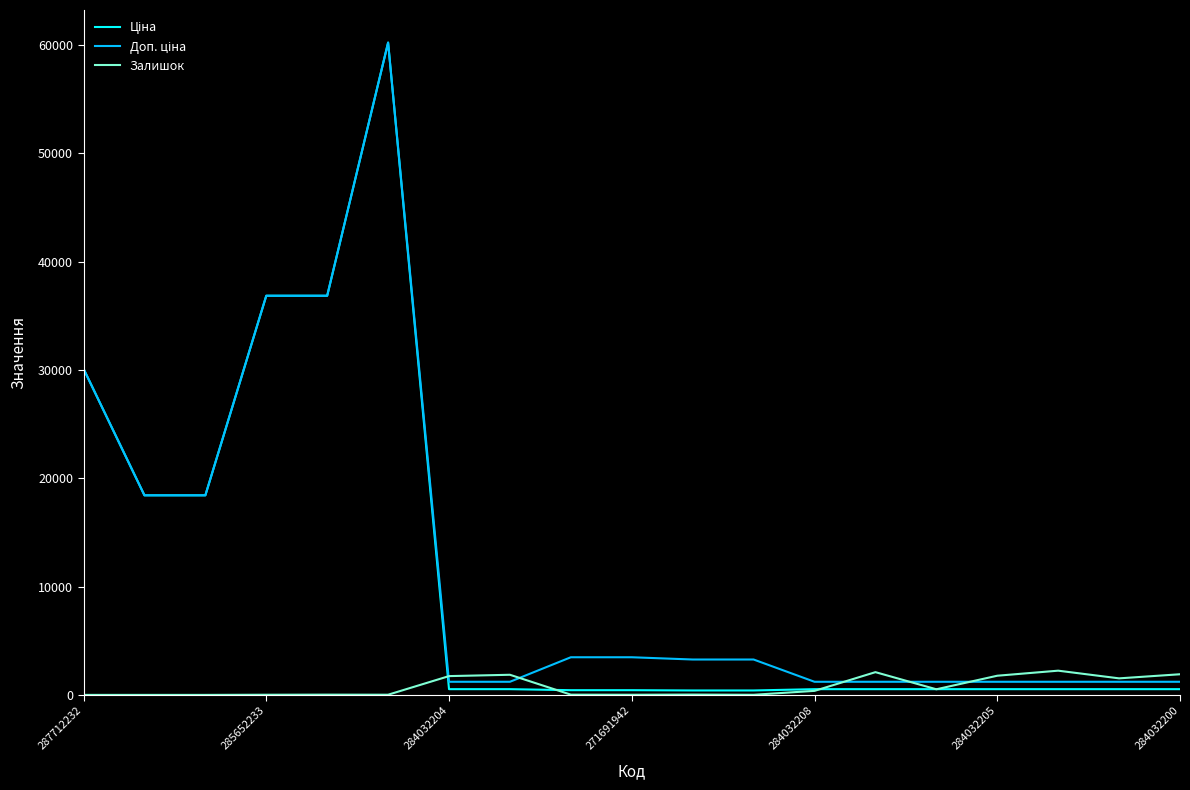

What is the maximum value shown in the chart?

60205.6